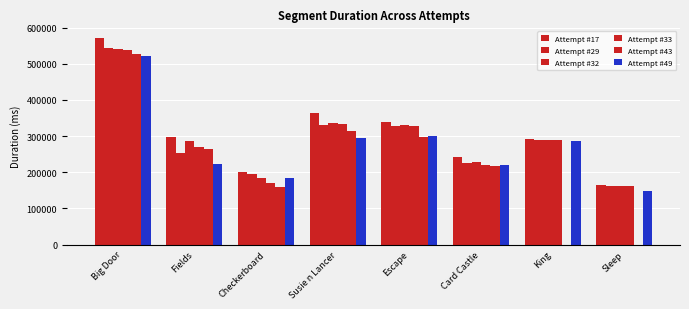

How many categories are shown in the chart?

8